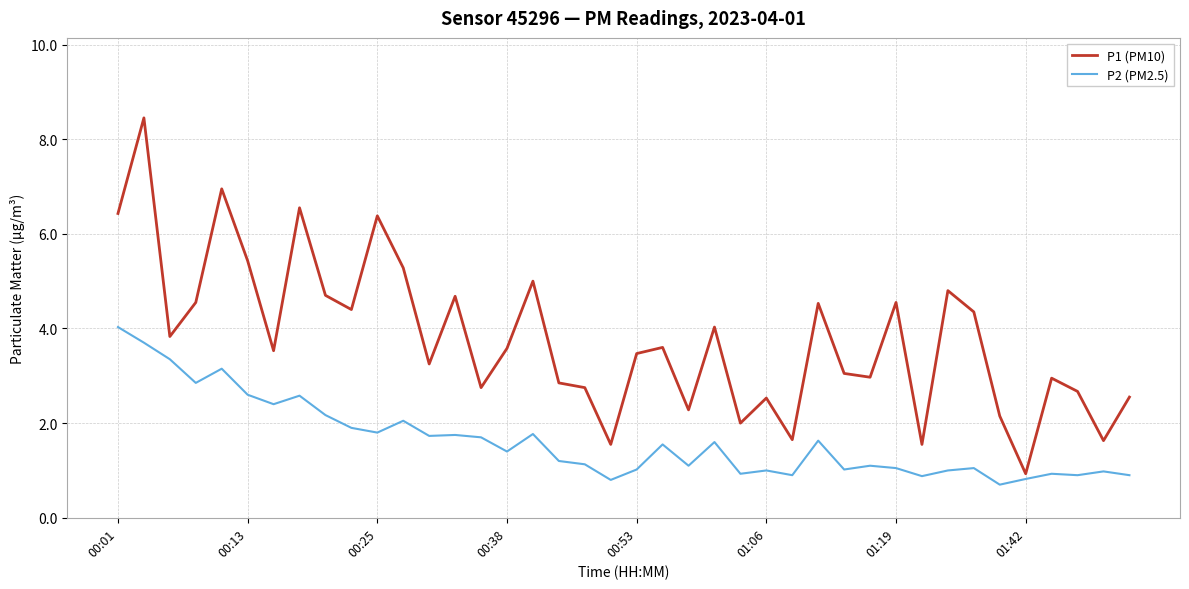

List the series in order of their peak value, highest first.

P1 (PM10), P2 (PM2.5)